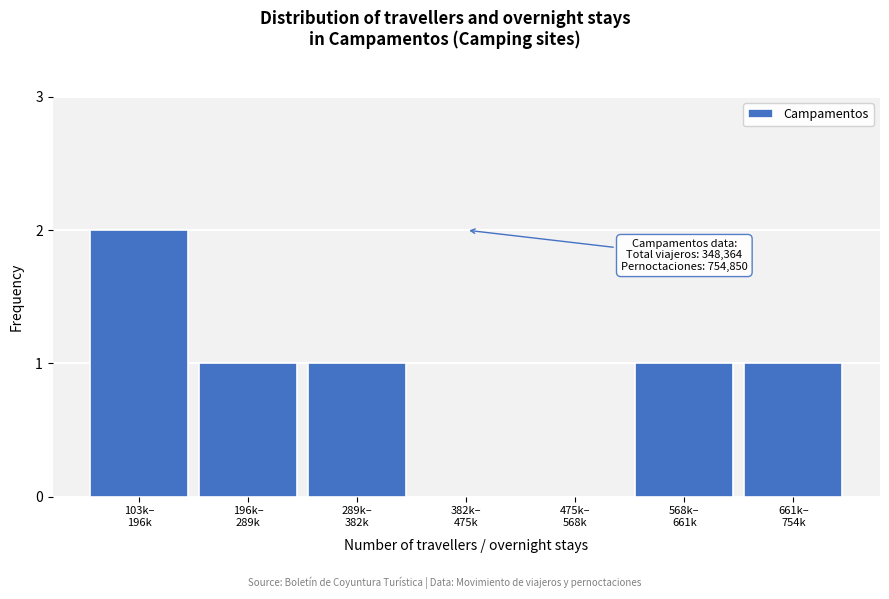

What is the sum of all values?

6